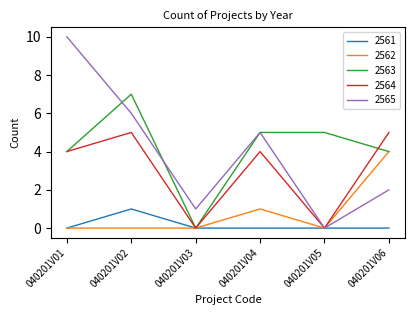

Which series has the widest spread of values?

2565